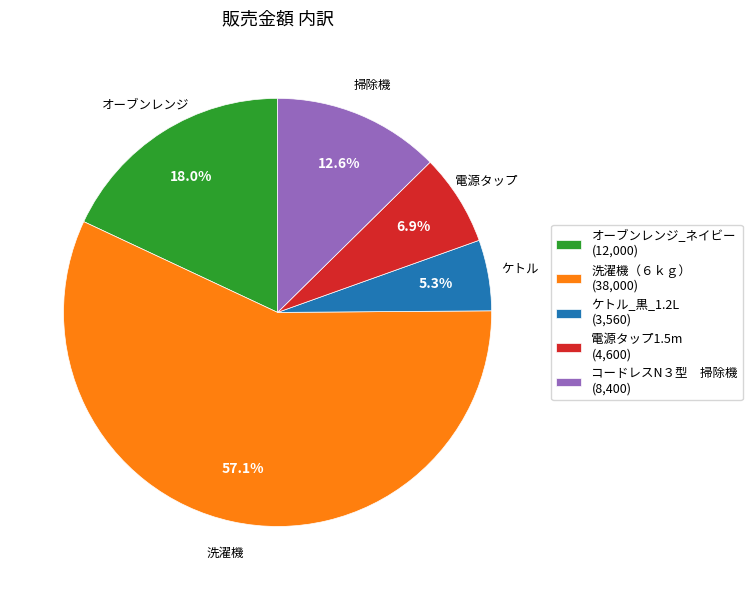

To the nearest percent, what portion does 洗濯機（６ｋｇ） represent?

57%